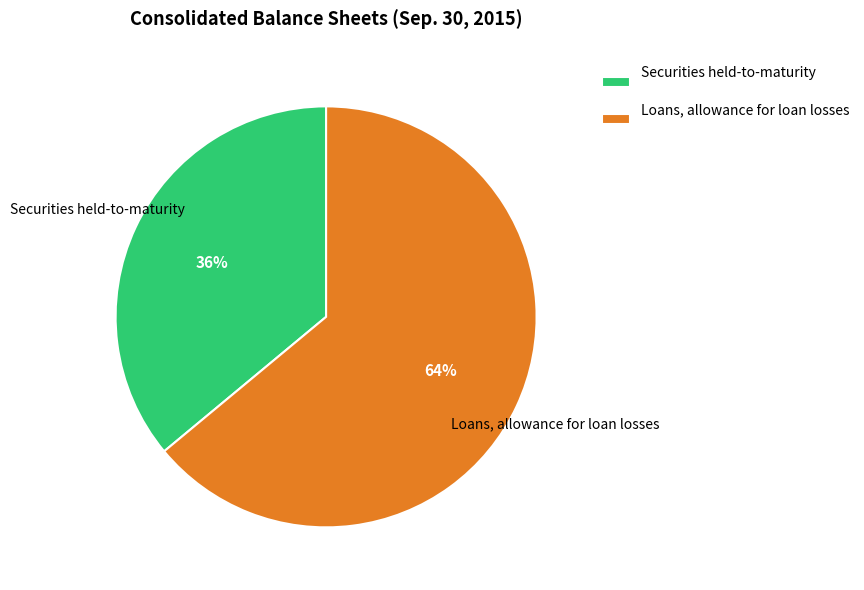

What is the ratio of the value at Loans, allowance for loan losses to the value at Securities held-to-maturity?

1.8